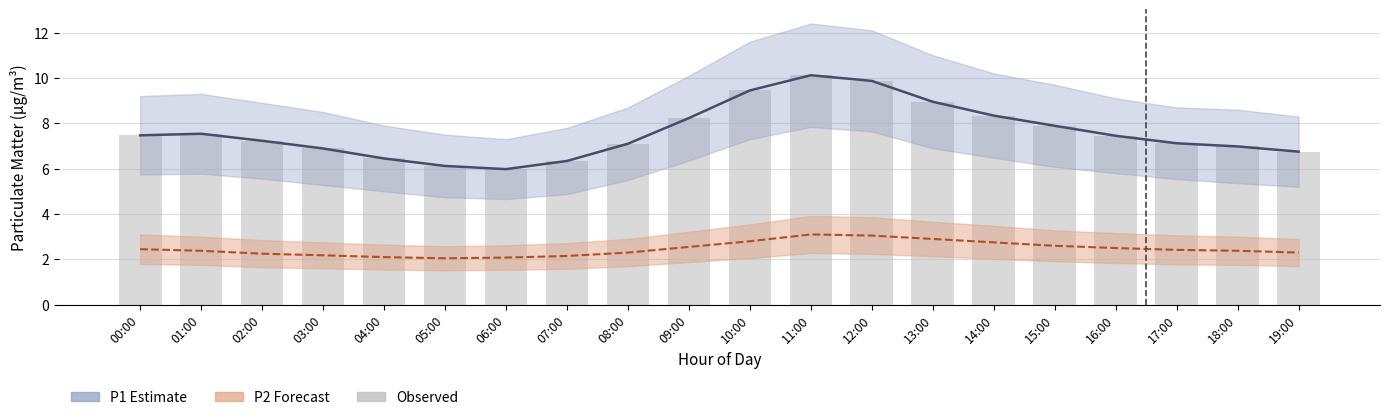

Is it true that P2 mean equals 0.6 at 18:00?

False